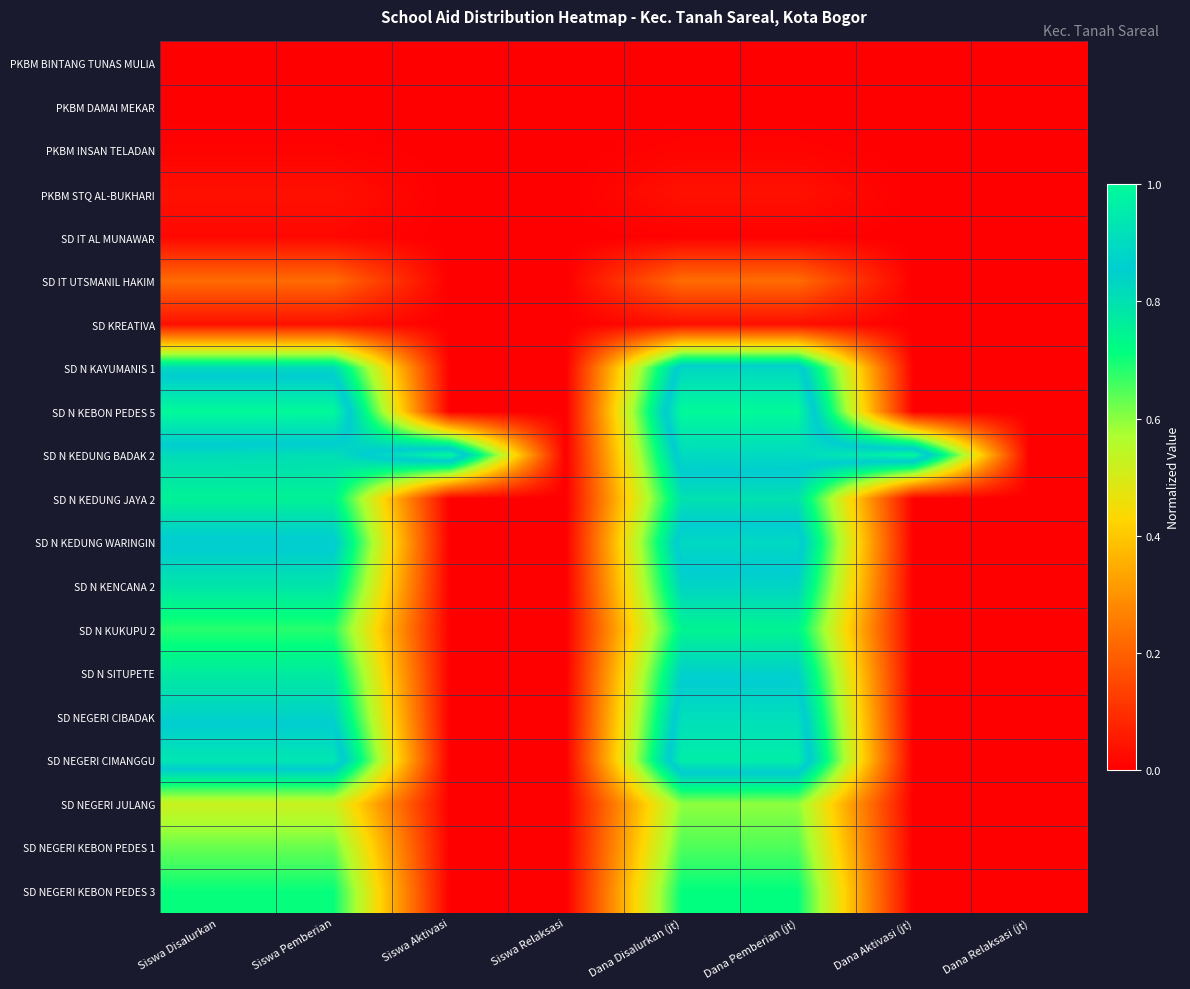

Reading left to right, extract all data points from this chart.

PKBM BINTANG TUNAS MULIA: Siswa Disalurkan=0.0	Siswa Pemberian=0.0	Siswa Aktivasi=0.0	Siswa Relaksasi=0.0	Dana Disalurkan (jt)=0.0	Dana Pemberian (jt)=0.0	Dana Aktivasi (jt)=0.0	Dana Relaksasi (jt)=0.0
PKBM DAMAI MEKAR: Siswa Disalurkan=0.0	Siswa Pemberian=0.0	Siswa Aktivasi=0.0	Siswa Relaksasi=0.0	Dana Disalurkan (jt)=0.0	Dana Pemberian (jt)=0.0	Dana Aktivasi (jt)=0.0	Dana Relaksasi (jt)=0.0
PKBM INSAN TELADAN: Siswa Disalurkan=0.0	Siswa Pemberian=0.0	Siswa Aktivasi=0.0	Siswa Relaksasi=0.0	Dana Disalurkan (jt)=0.0	Dana Pemberian (jt)=0.0	Dana Aktivasi (jt)=0.0	Dana Relaksasi (jt)=0.0
PKBM STQ AL-BUKHARI: Siswa Disalurkan=0.0	Siswa Pemberian=0.0	Siswa Aktivasi=0.0	Siswa Relaksasi=0.0	Dana Disalurkan (jt)=0.0	Dana Pemberian (jt)=0.0	Dana Aktivasi (jt)=0.0	Dana Relaksasi (jt)=0.0
SD IT AL MUNAWAR: Siswa Disalurkan=0.0	Siswa Pemberian=0.0	Siswa Aktivasi=0.0	Siswa Relaksasi=0.0	Dana Disalurkan (jt)=0.0	Dana Pemberian (jt)=0.0	Dana Aktivasi (jt)=0.0	Dana Relaksasi (jt)=0.0
SD IT UTSMANIL HAKIM: Siswa Disalurkan=0.2	Siswa Pemberian=0.2	Siswa Aktivasi=0.0	Siswa Relaksasi=0.0	Dana Disalurkan (jt)=0.2	Dana Pemberian (jt)=0.2	Dana Aktivasi (jt)=0.0	Dana Relaksasi (jt)=0.0
SD KREATIVA: Siswa Disalurkan=0.0	Siswa Pemberian=0.0	Siswa Aktivasi=0.0	Siswa Relaksasi=0.0	Dana Disalurkan (jt)=0.0	Dana Pemberian (jt)=0.0	Dana Aktivasi (jt)=0.0	Dana Relaksasi (jt)=0.0
SD N KAYUMANIS 1: Siswa Disalurkan=0.8	Siswa Pemberian=0.8	Siswa Aktivasi=0.0	Siswa Relaksasi=0.0	Dana Disalurkan (jt)=0.9	Dana Pemberian (jt)=0.9	Dana Aktivasi (jt)=0.0	Dana Relaksasi (jt)=0.0
SD N KEBON PEDES 5: Siswa Disalurkan=1.0	Siswa Pemberian=1.0	Siswa Aktivasi=0.0	Siswa Relaksasi=0.0	Dana Disalurkan (jt)=1.0	Dana Pemberian (jt)=1.0	Dana Aktivasi (jt)=0.0	Dana Relaksasi (jt)=0.0
SD N KEDUNG BADAK 2: Siswa Disalurkan=0.8	Siswa Pemberian=0.8	Siswa Aktivasi=1.0	Siswa Relaksasi=0.0	Dana Disalurkan (jt)=0.9	Dana Pemberian (jt)=0.9	Dana Aktivasi (jt)=1.0	Dana Relaksasi (jt)=0.0
SD N KEDUNG JAYA 2: Siswa Disalurkan=0.8	Siswa Pemberian=0.8	Siswa Aktivasi=0.0	Siswa Relaksasi=0.0	Dana Disalurkan (jt)=0.8	Dana Pemberian (jt)=0.8	Dana Aktivasi (jt)=0.0	Dana Relaksasi (jt)=0.0
SD N KEDUNG WARINGIN: Siswa Disalurkan=0.9	Siswa Pemberian=0.9	Siswa Aktivasi=0.0	Siswa Relaksasi=0.0	Dana Disalurkan (jt)=0.9	Dana Pemberian (jt)=0.9	Dana Aktivasi (jt)=0.0	Dana Relaksasi (jt)=0.0
SD N KENCANA 2: Siswa Disalurkan=0.8	Siswa Pemberian=0.8	Siswa Aktivasi=0.0	Siswa Relaksasi=0.0	Dana Disalurkan (jt)=0.8	Dana Pemberian (jt)=0.8	Dana Aktivasi (jt)=0.0	Dana Relaksasi (jt)=0.0
SD N KUKUPU 2: Siswa Disalurkan=0.7	Siswa Pemberian=0.7	Siswa Aktivasi=0.0	Siswa Relaksasi=0.0	Dana Disalurkan (jt)=0.7	Dana Pemberian (jt)=0.7	Dana Aktivasi (jt)=0.0	Dana Relaksasi (jt)=0.0
SD N SITUPETE: Siswa Disalurkan=0.8	Siswa Pemberian=0.8	Siswa Aktivasi=0.0	Siswa Relaksasi=0.0	Dana Disalurkan (jt)=0.8	Dana Pemberian (jt)=0.8	Dana Aktivasi (jt)=0.0	Dana Relaksasi (jt)=0.0
SD NEGERI CIBADAK: Siswa Disalurkan=0.8	Siswa Pemberian=0.8	Siswa Aktivasi=0.0	Siswa Relaksasi=0.0	Dana Disalurkan (jt)=0.9	Dana Pemberian (jt)=0.9	Dana Aktivasi (jt)=0.0	Dana Relaksasi (jt)=0.0
SD NEGERI CIMANGGU: Siswa Disalurkan=0.9	Siswa Pemberian=0.9	Siswa Aktivasi=0.0	Siswa Relaksasi=0.0	Dana Disalurkan (jt)=1.0	Dana Pemberian (jt)=1.0	Dana Aktivasi (jt)=0.0	Dana Relaksasi (jt)=0.0
SD NEGERI JULANG: Siswa Disalurkan=0.5	Siswa Pemberian=0.5	Siswa Aktivasi=0.0	Siswa Relaksasi=0.0	Dana Disalurkan (jt)=0.6	Dana Pemberian (jt)=0.6	Dana Aktivasi (jt)=0.0	Dana Relaksasi (jt)=0.0
SD NEGERI KEBON PEDES 1: Siswa Disalurkan=0.6	Siswa Pemberian=0.6	Siswa Aktivasi=0.0	Siswa Relaksasi=0.0	Dana Disalurkan (jt)=0.6	Dana Pemberian (jt)=0.6	Dana Aktivasi (jt)=0.0	Dana Relaksasi (jt)=0.0
SD NEGERI KEBON PEDES 3: Siswa Disalurkan=0.7	Siswa Pemberian=0.7	Siswa Aktivasi=0.0	Siswa Relaksasi=0.0	Dana Disalurkan (jt)=0.7	Dana Pemberian (jt)=0.7	Dana Aktivasi (jt)=0.0	Dana Relaksasi (jt)=0.0